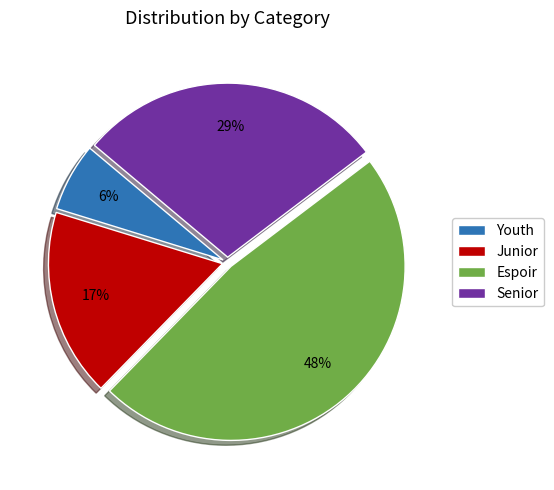

What is the smallest slice in the pie chart?

Youth